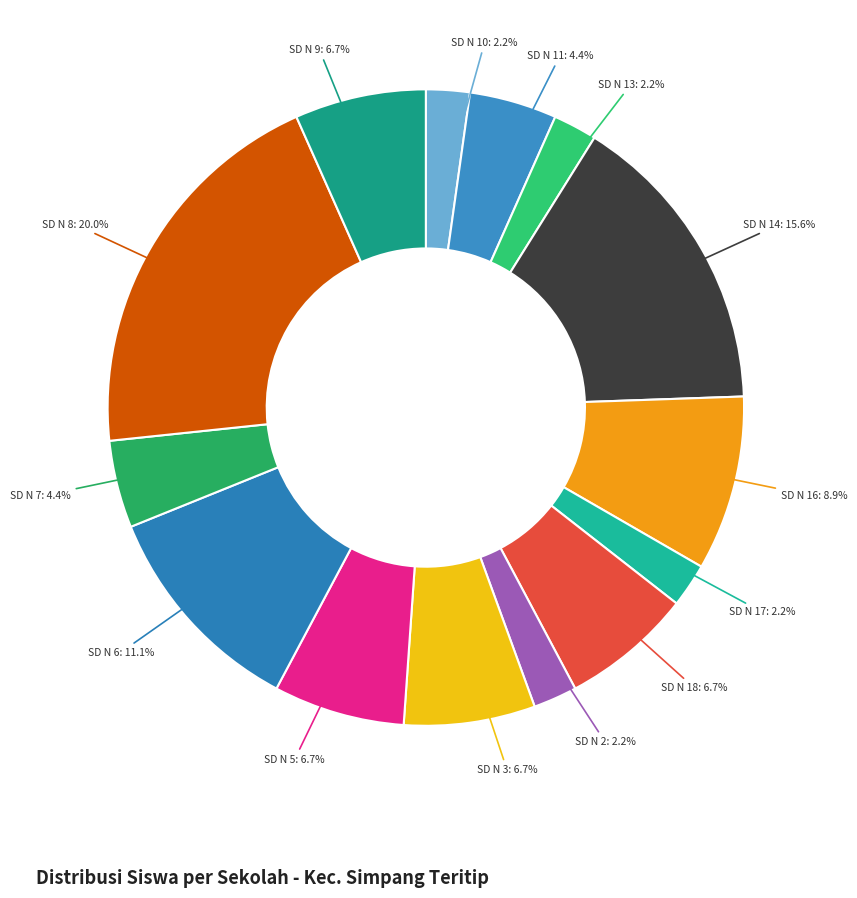

Is the sum of SD N 16: 8.9% and SD N 3: 6.7% greater than half?

No